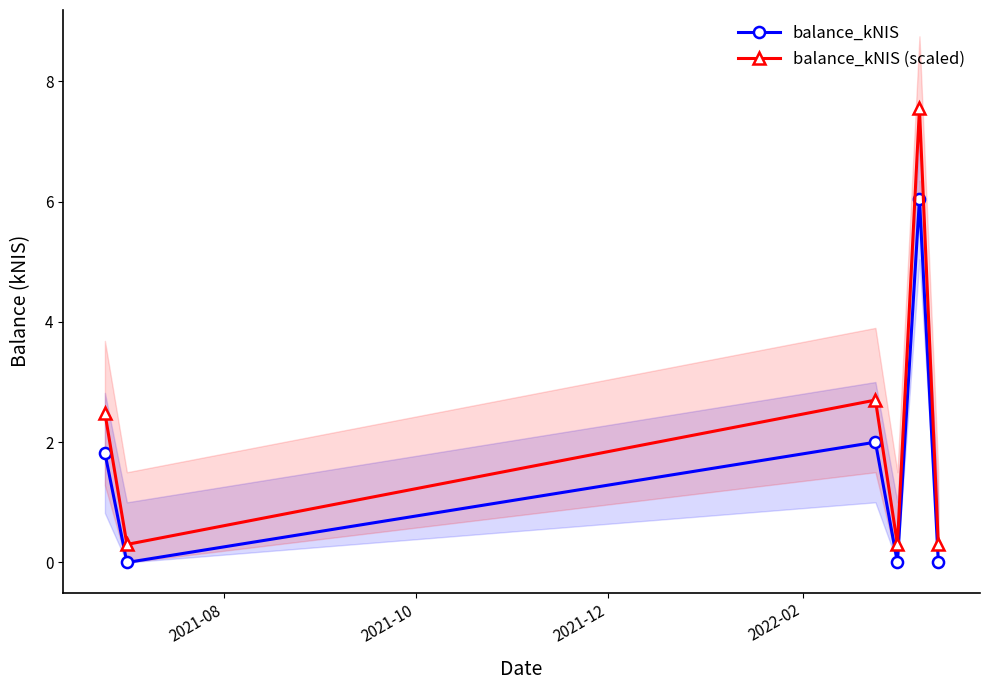

True or false: balance_kNIS (scaled) and balance_kNIS cross at least once.

False